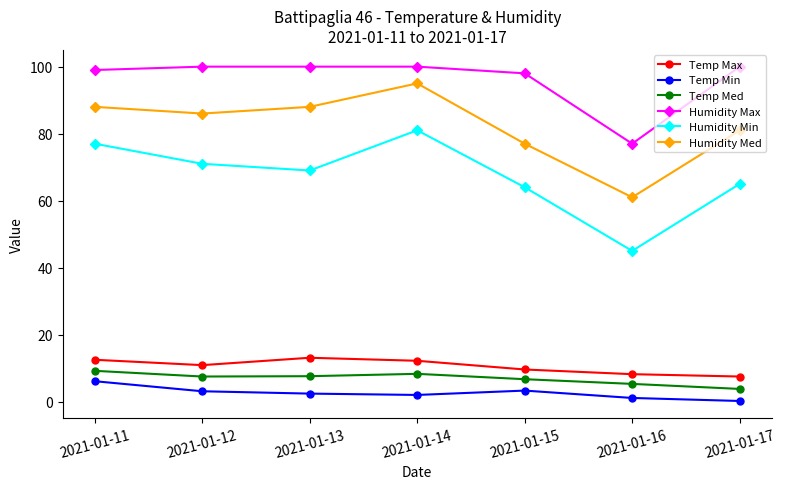

True or false: Humidity Min and Humidity Med cross at least once.

False